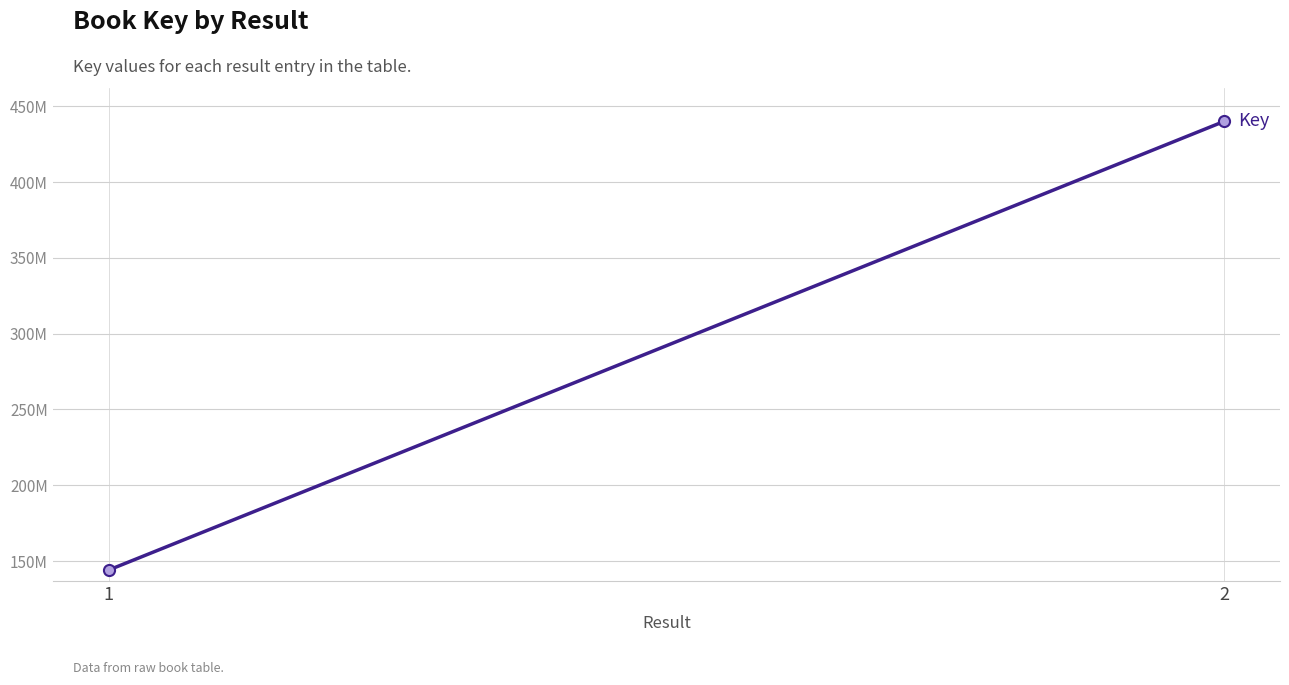

Reading left to right, extract all data points from this chart.

1=144080817	2=439985674